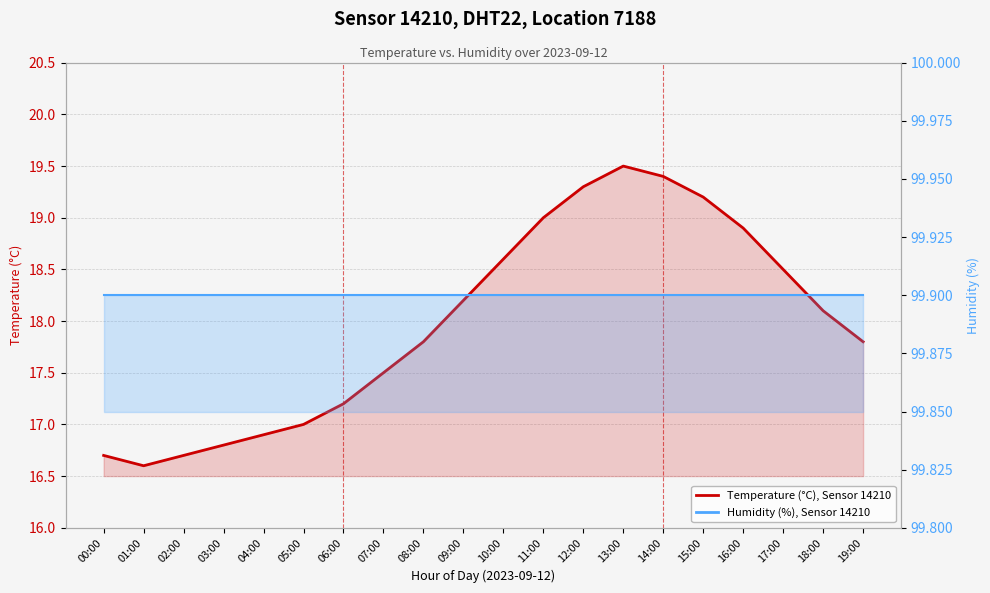

True or false: Temperature (°C) has more than 0 points higher than both neighbors.

True